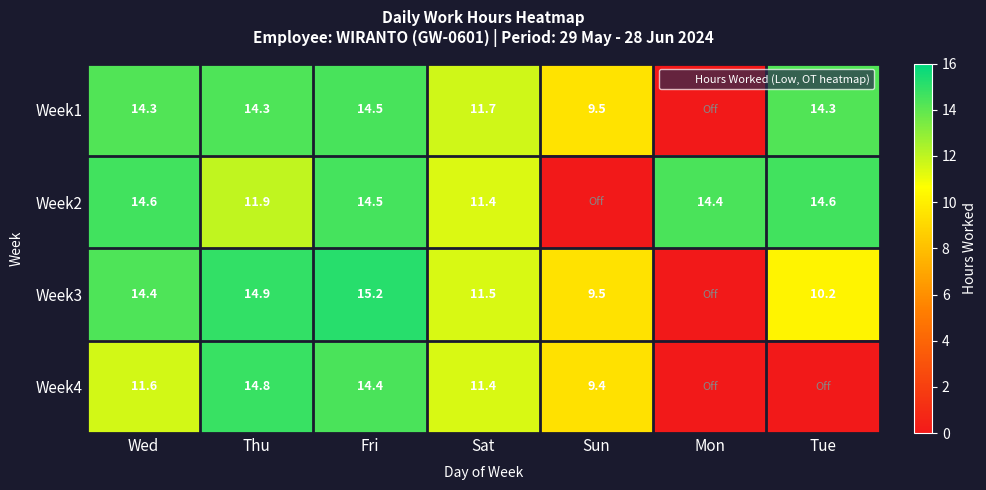

What is the maximum value shown in the chart?

15.2